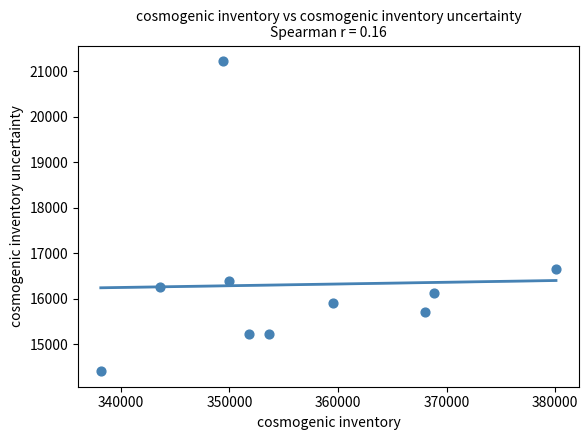

What Y value in the scatter plot is closest to 17815?

16650